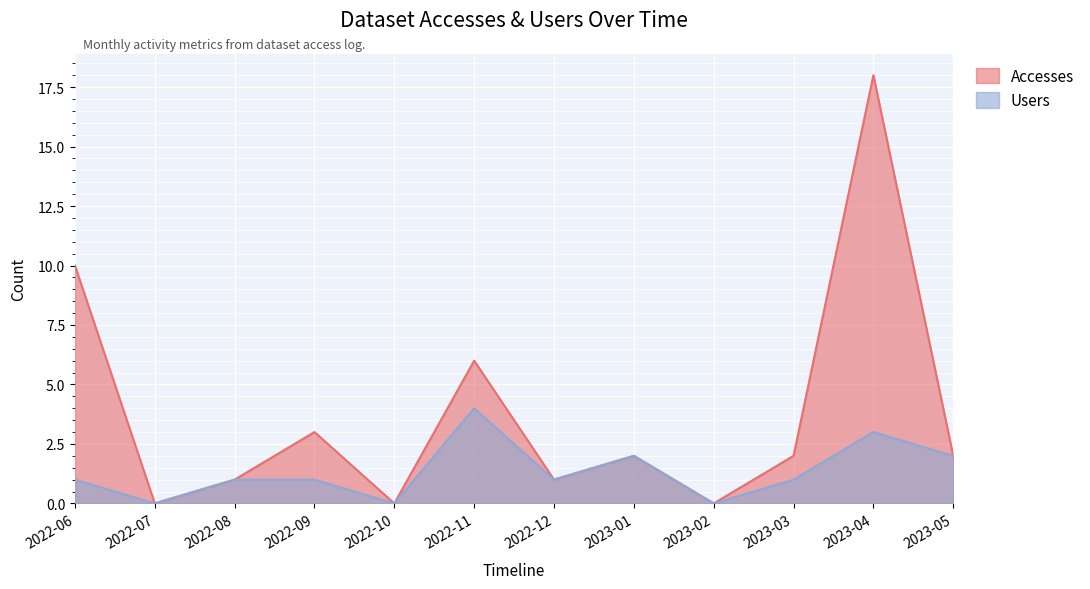

Reading left to right, transcribe all the data shown in this chart.

Accesses: 10	0	1	3	0	6	1	2	0	2	18	2
Users: 1	0	1	1	0	4	1	2	0	1	3	2